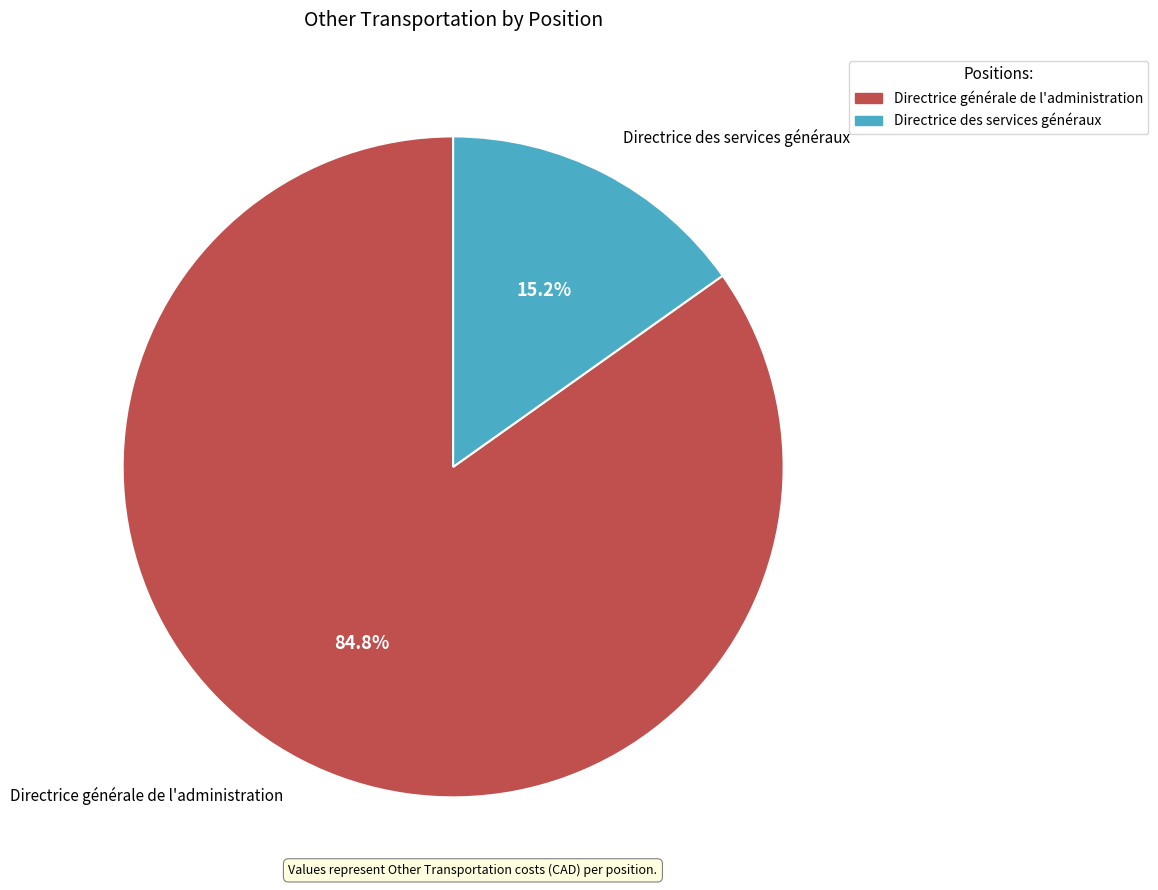

Count the number of slices in the pie.

2